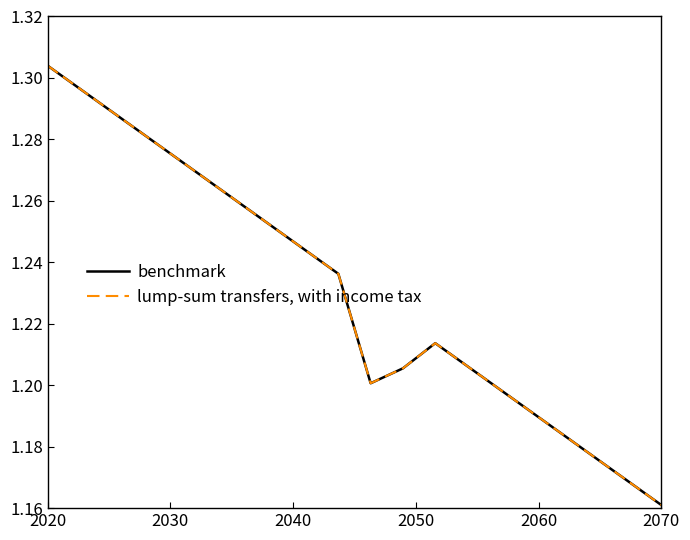

In benchmark, how many points are higher than both neighbors (excluding endpoints)?

1